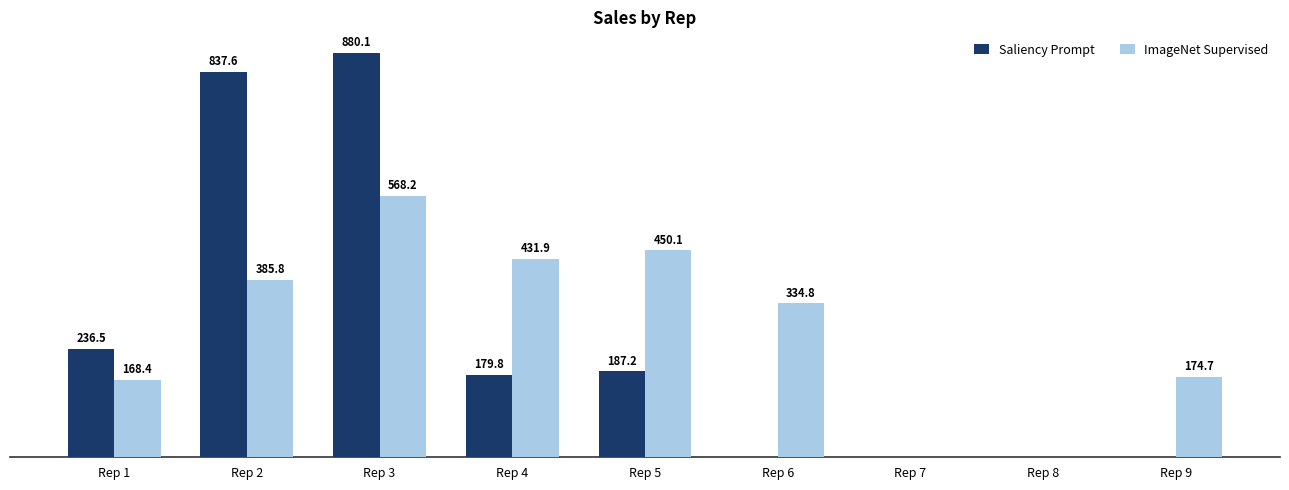

At which label does Saliency Prompt reach its peak?

Rep 3